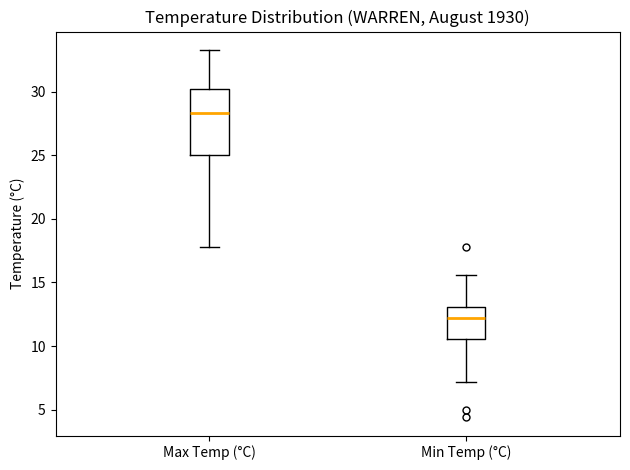

Reading left to right, transcribe this box plot: for each box, give where its median line is, the range the box spans, and where its two whiskers end, as read against the y-axis. The values are not printed on the chart, so give them approximately, as read against the axis.

Max Temp (°C): median 28.5, box 25.0 to 30.5, whiskers 18.0 to 33.5
Min Temp (°C): median 12.0, box 10.5 to 13.0, whiskers 7.0 to 15.5